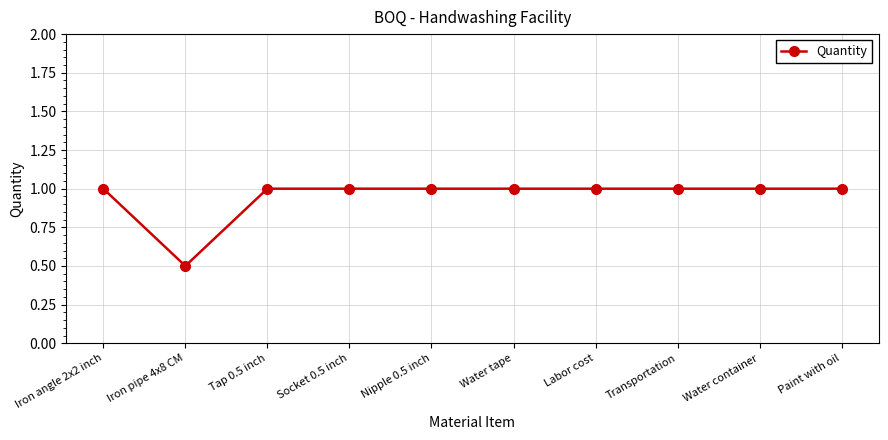

What is the sum of the values at Labor cost and Water container?

2.0